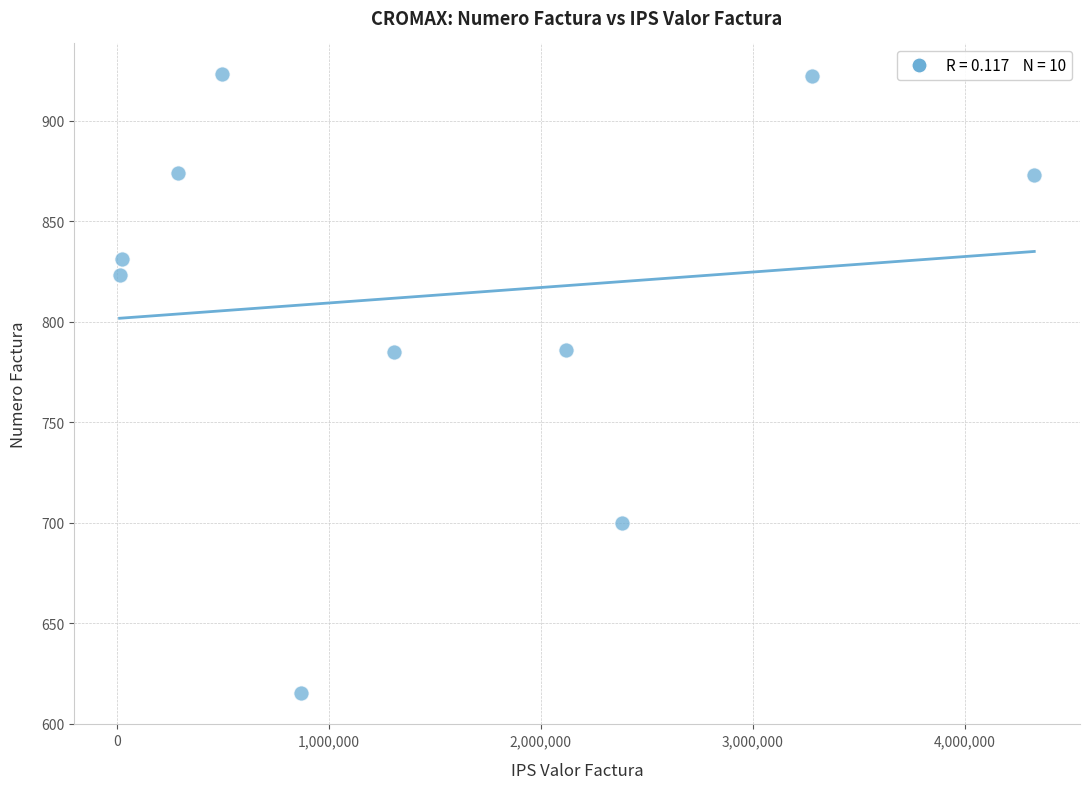

What is the range of Y values (max minus min)?

308